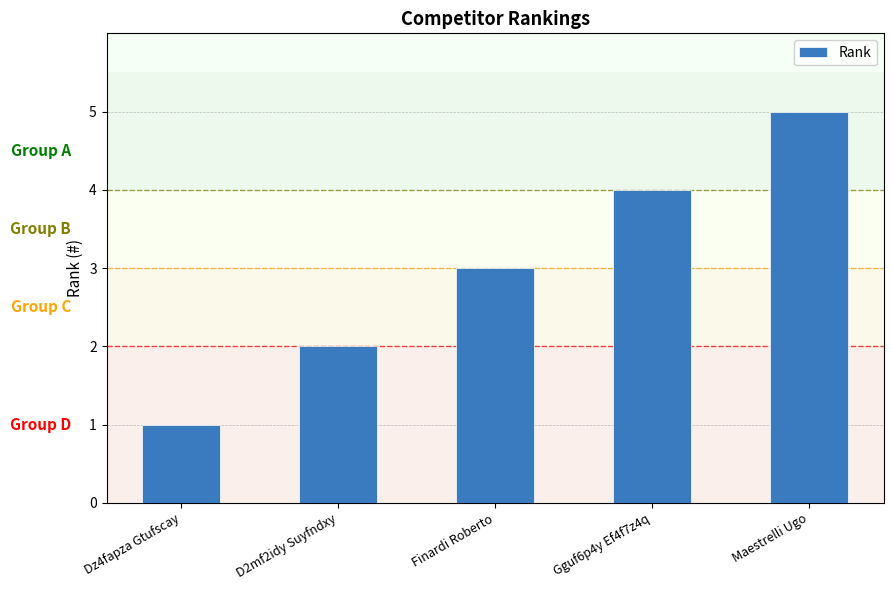

Approximately how many times larger is the value at Dz4fapza Gtufscay compared to Finardi Roberto?

0.3